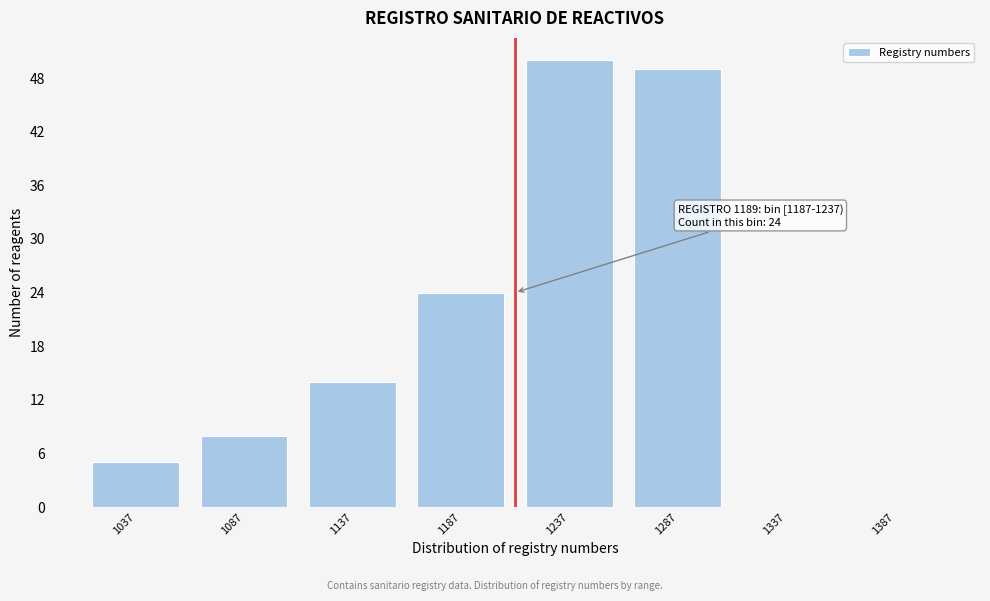

Reading left to right, what are all the values shown in this chart?

1037=5	1087=8	1137=14	1187=24	1237=50	1287=49	1337=0	1387=0